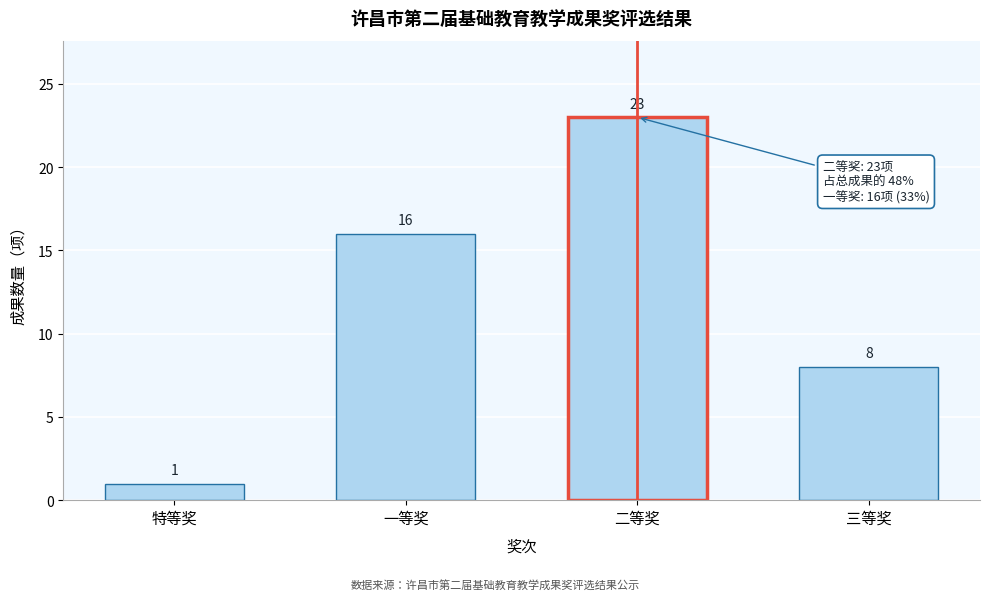

Reading left to right, what are all the values shown in this chart?

特等奖=1	一等奖=16	二等奖=23	三等奖=8